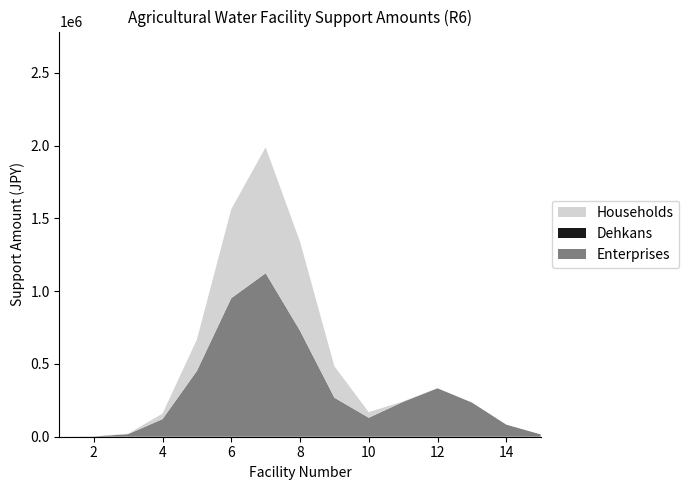

What is the total value across all series at 8?

1340179.0